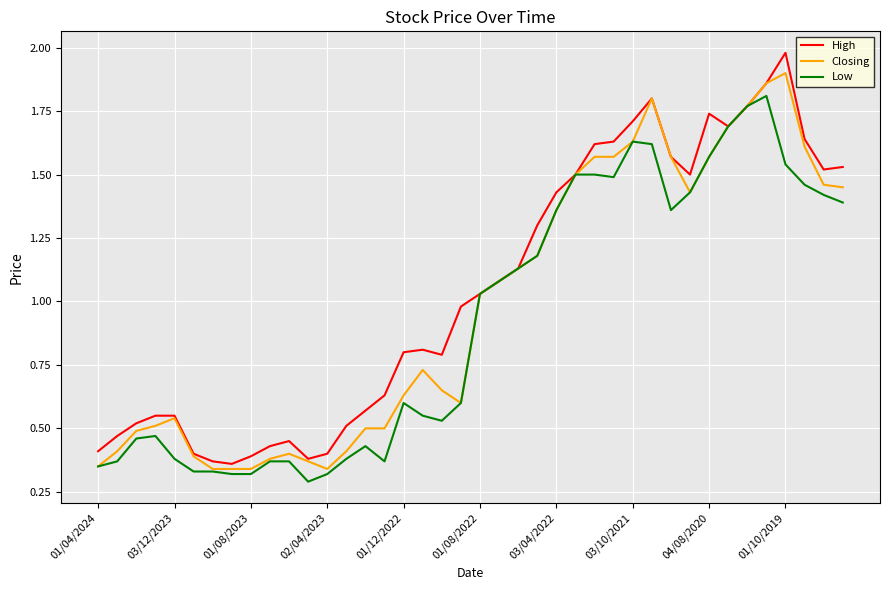

Rank the series by their maximum value, from lowest to highest.

Low, Closing, High